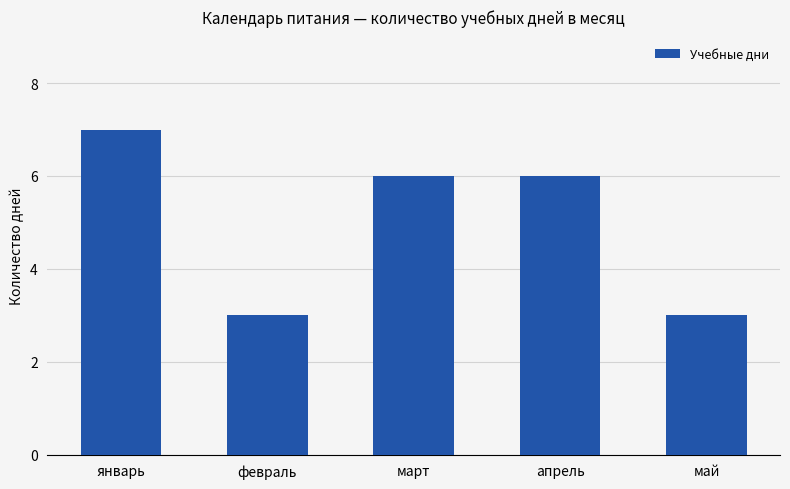

What value does the data have at январь?

7